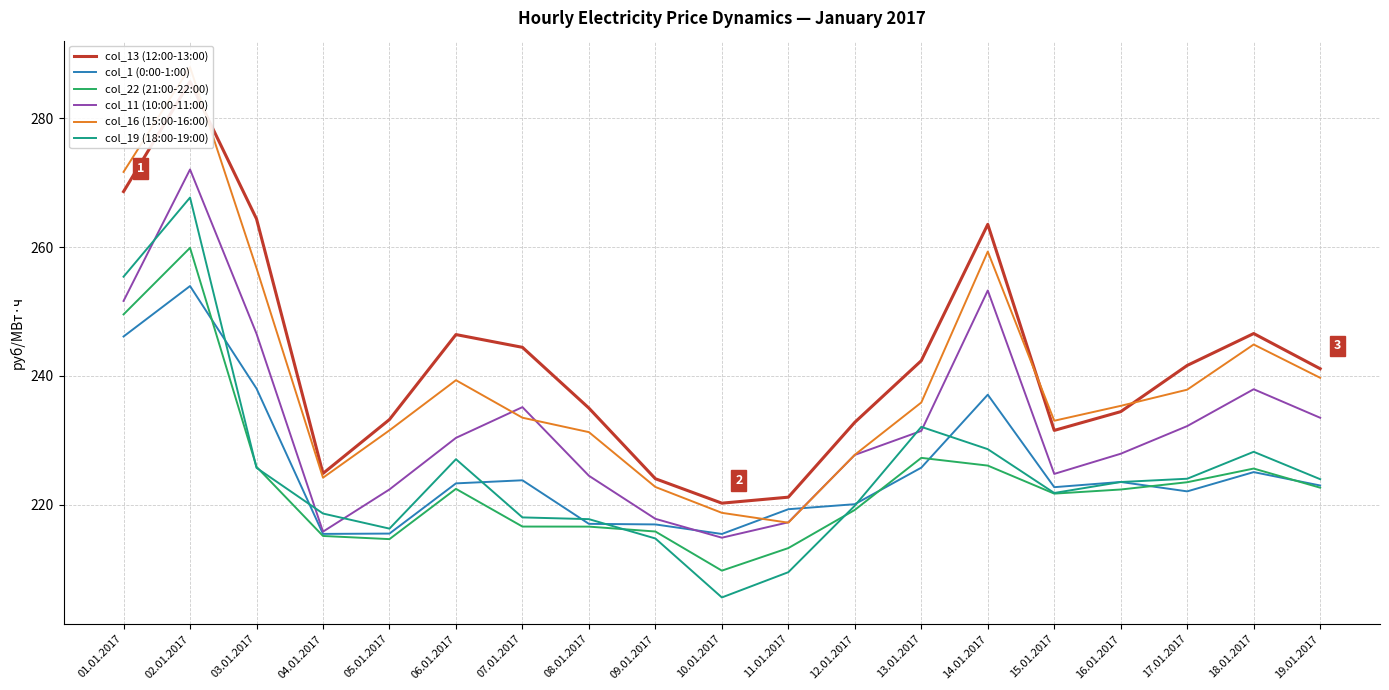

Which series changed the most between 10.01.2017 and 13.01.2017?

col_19 (18:00-19:00)